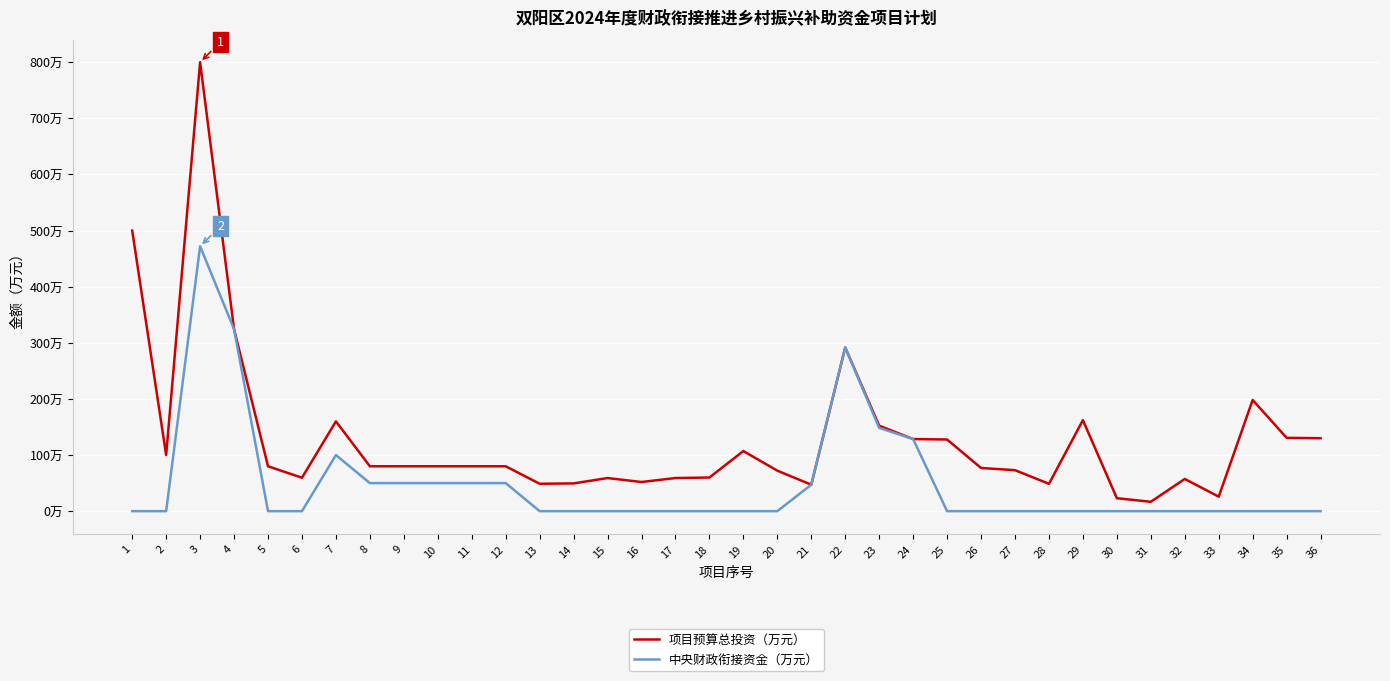

What are all the series names shown in the legend?

项目预算总投资（万元）, 中央财政衔接资金（万元）